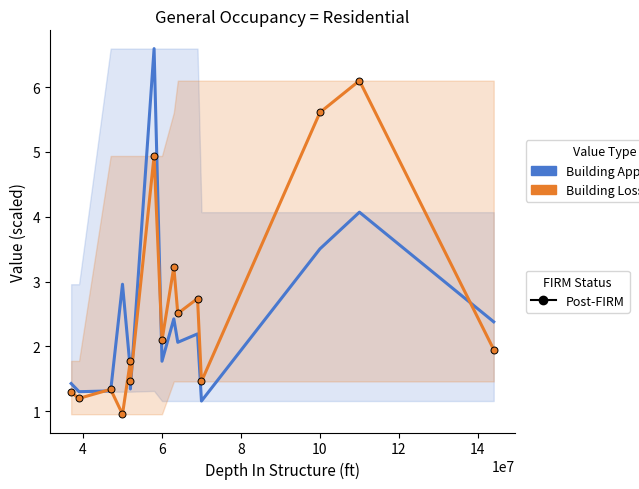

Which series ends up on top after the final intersection of Building Appraisal and Building Loss Value?

Building Appraisal